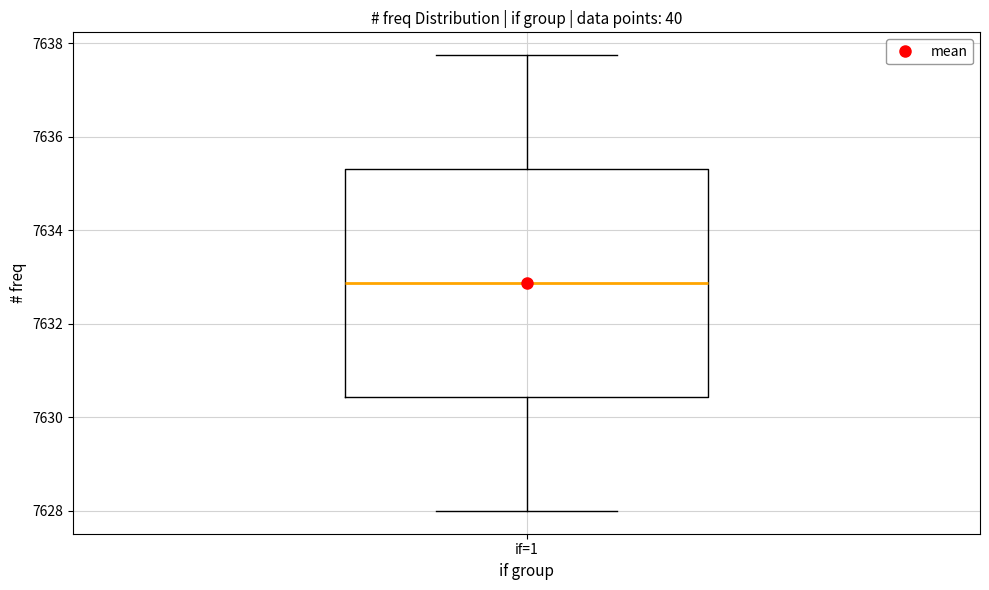

Read this box plot against the y-axis: the position of the median line, the range covered by the box, and the ends of both whiskers. The values are not printed on the chart, so give them approximately, as read against the axis.

median 7632.8, box 7630.4 to 7635.4, whiskers 7628.0 to 7637.8